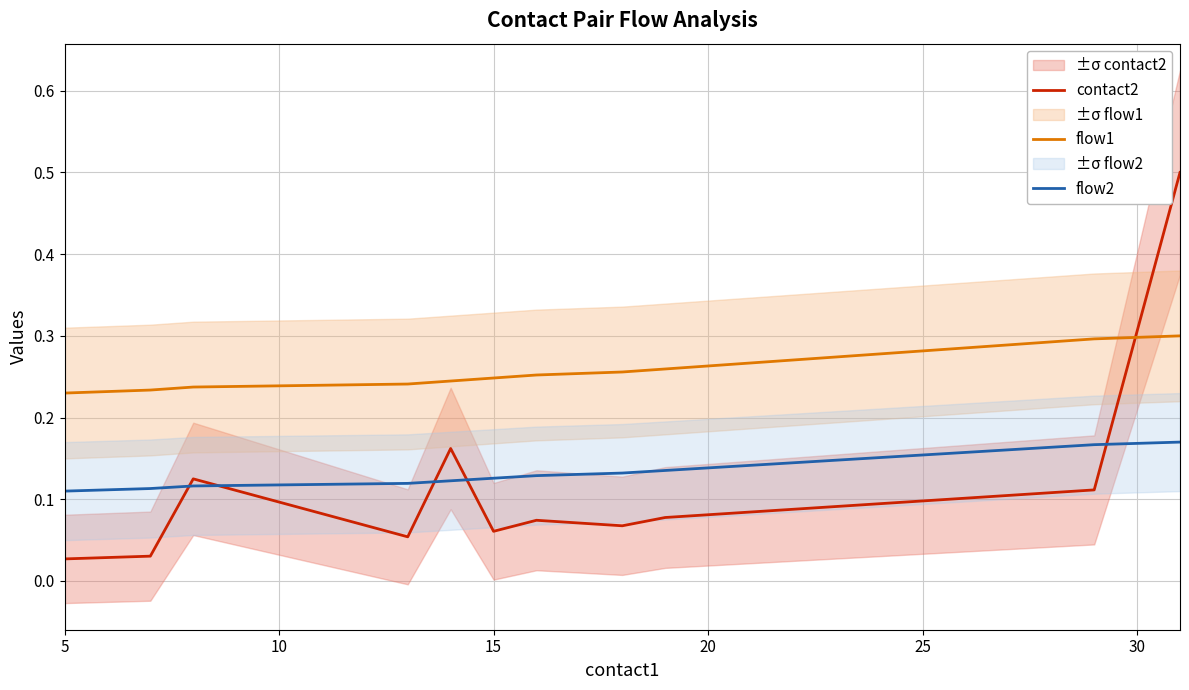

After their last crossing, which series has the higher values: flow2 or contact2?

contact2